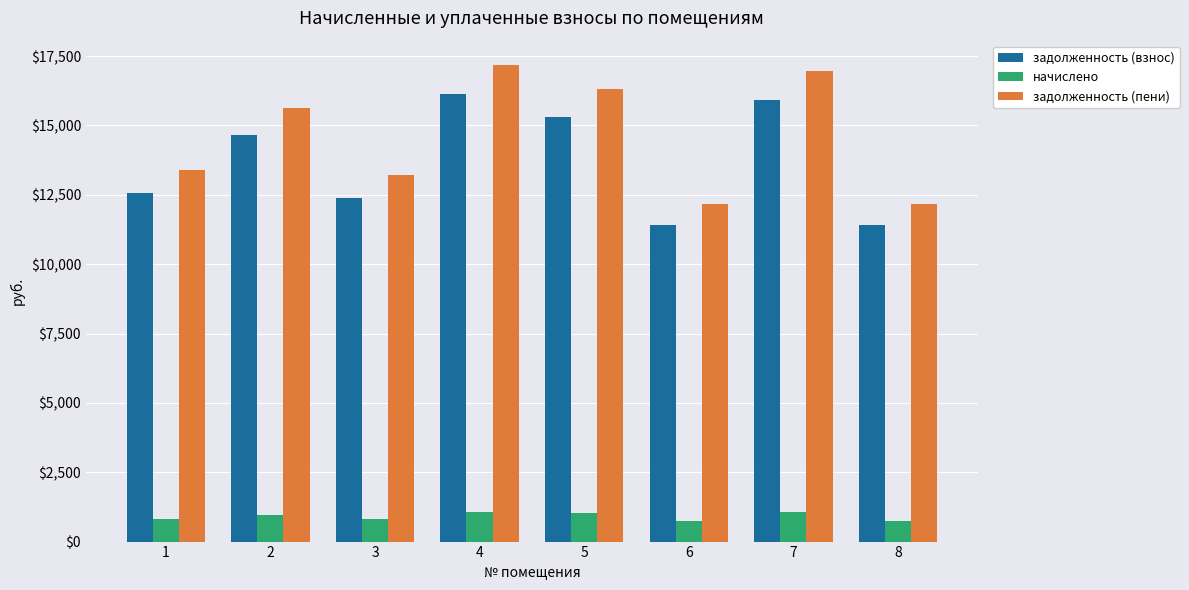

At which category is the sum across all series the highest?

4